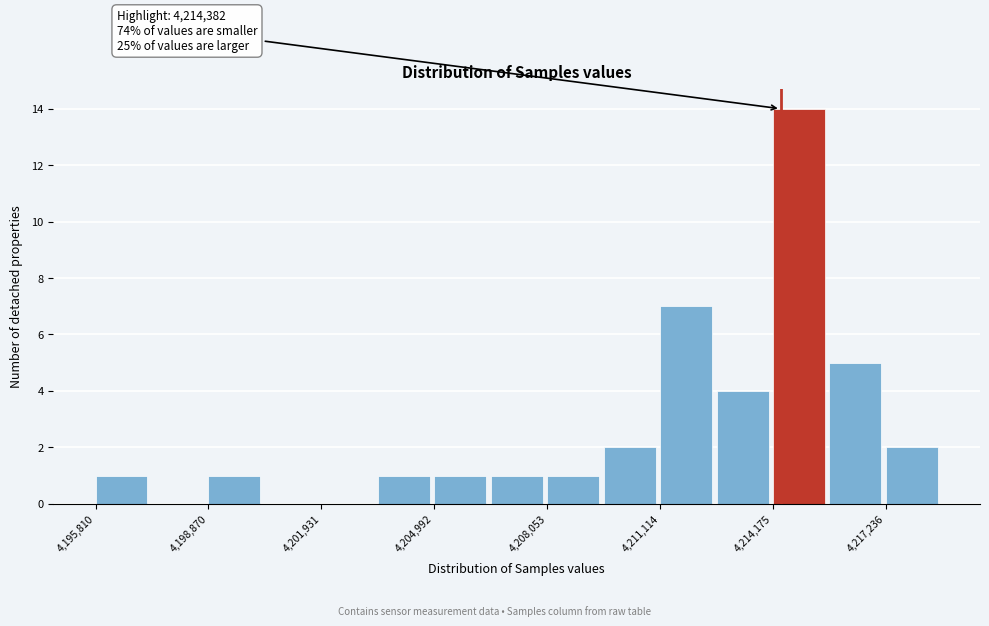

Read against the x-axis, roughly where is the centre of the tallest bar?

4215000